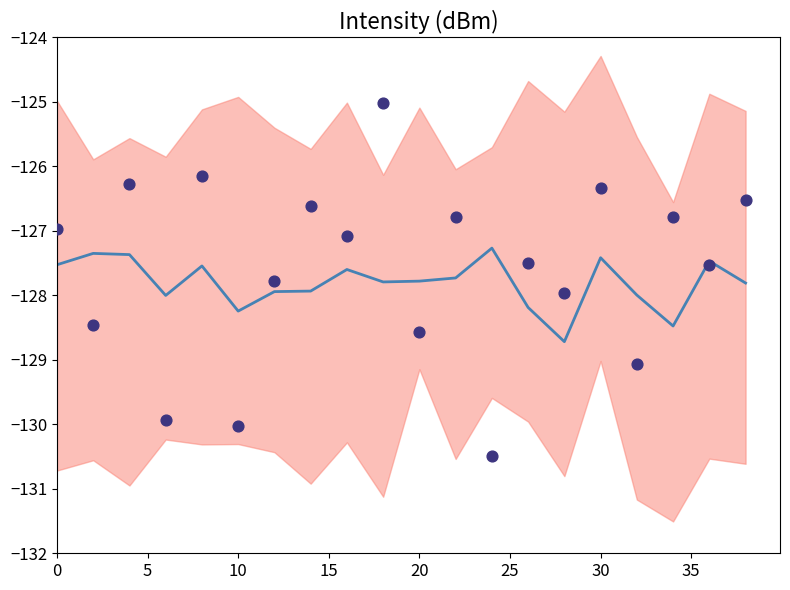

Which series reaches the minimum Y coordinate?

intensity samples